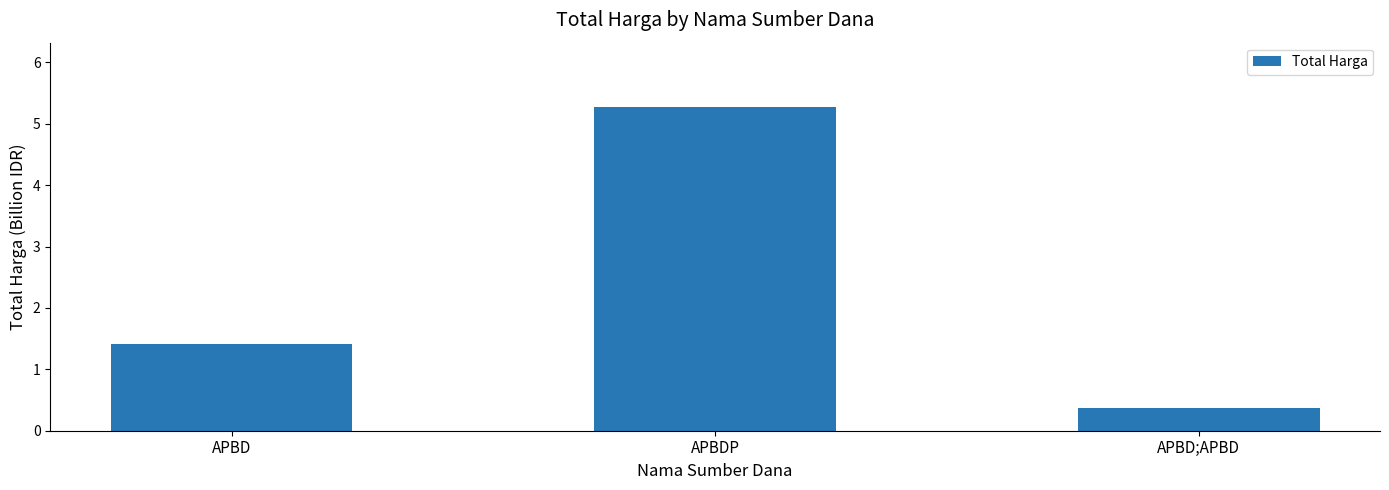

Reading left to right, list all the values displayed in this chart.

1.4	5.3	0.4